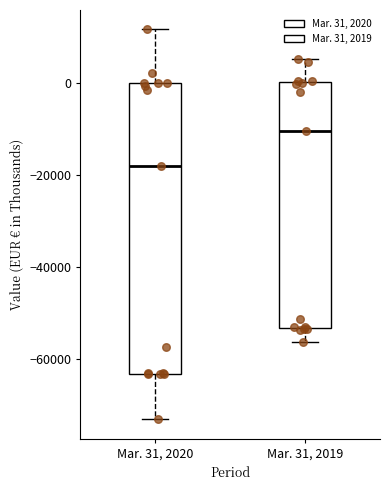

Reading left to right, read every box against the y-axis: the position of its median line, the range the box covers, and the ends of its whiskers. The values are not printed on the chart, so give them approximately, as read against the axis.

Mar. 31, 2020: median -18000, box -64000 to 0, whiskers -74000 to 12000
Mar. 31, 2019: median -10000, box -54000 to 0, whiskers -56000 to 6000